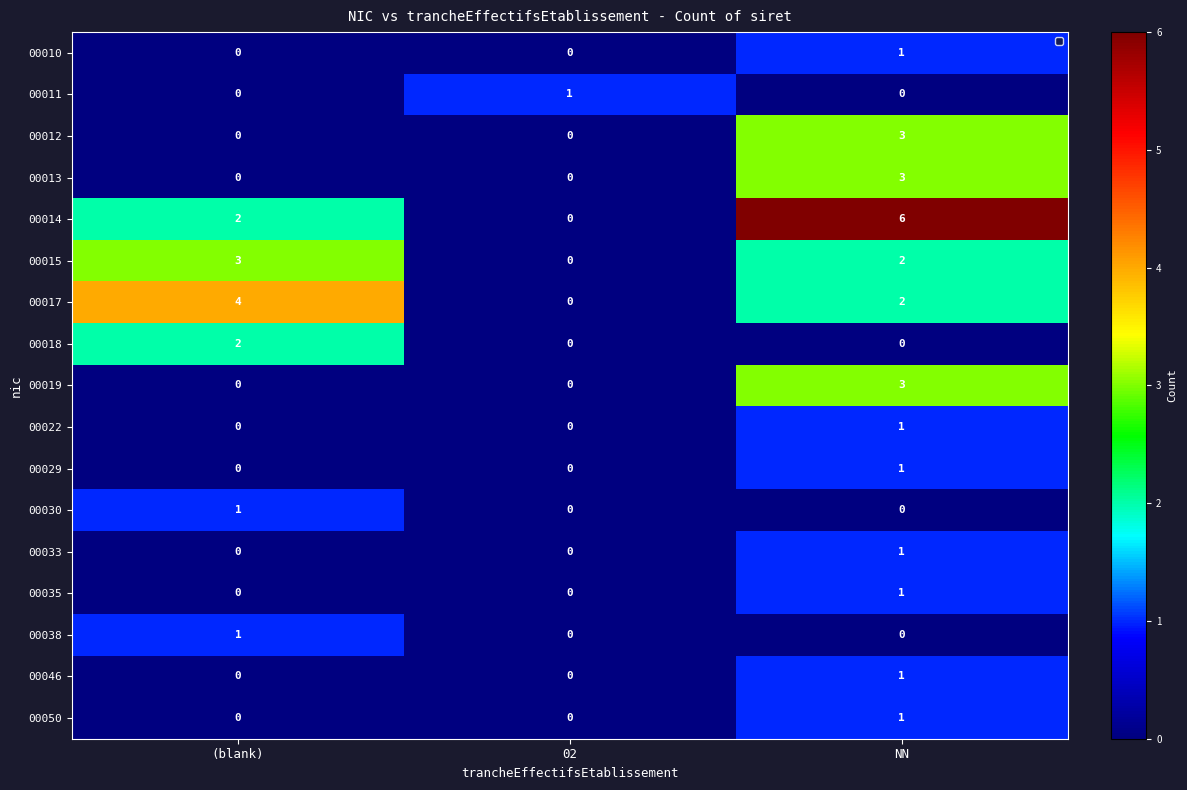

Which series has the widest spread of values?

00014